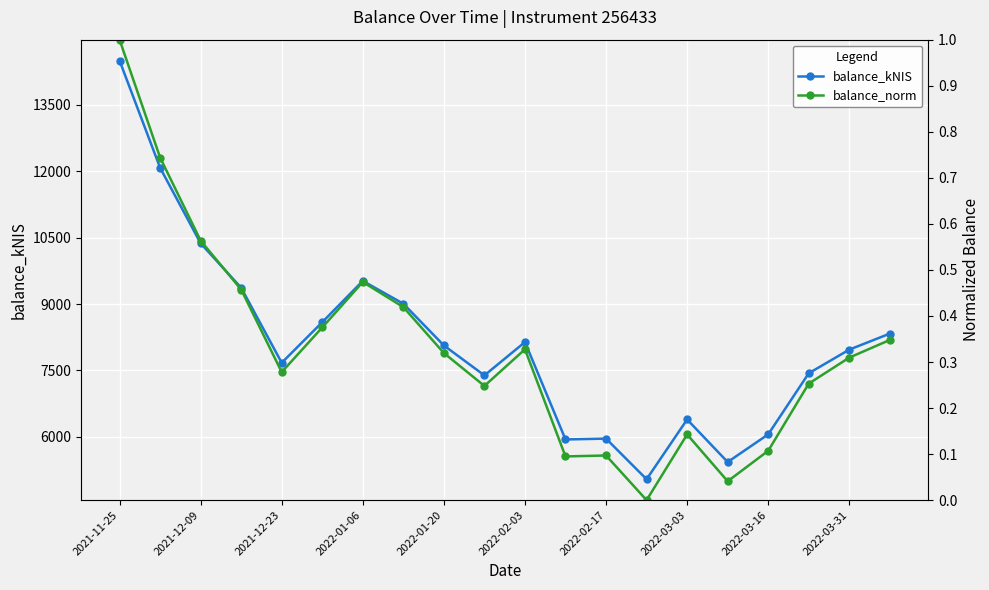

At which label is balance_kNIS closest to 9769?

2022-01-06